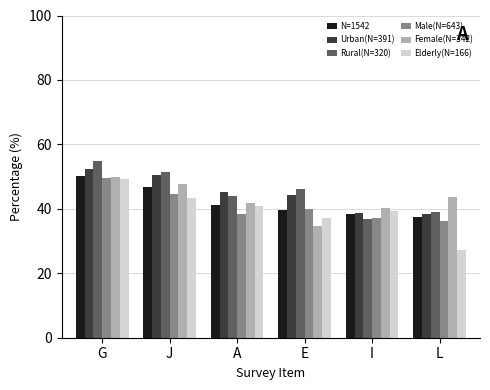

Which series has the widest spread of values?

Elderly(N=166)